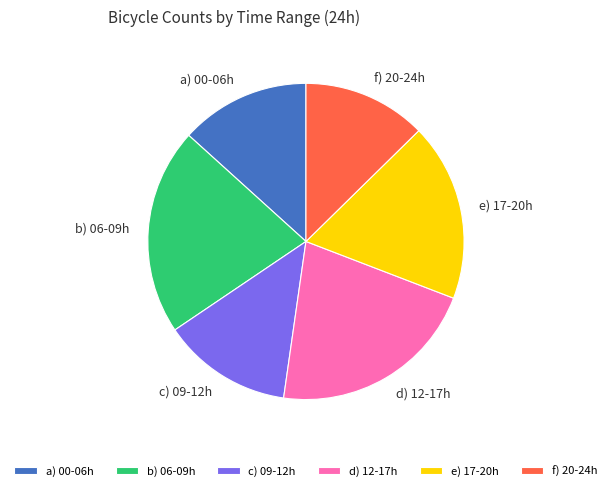

Is there any slice that represents more than half of the pie?

No